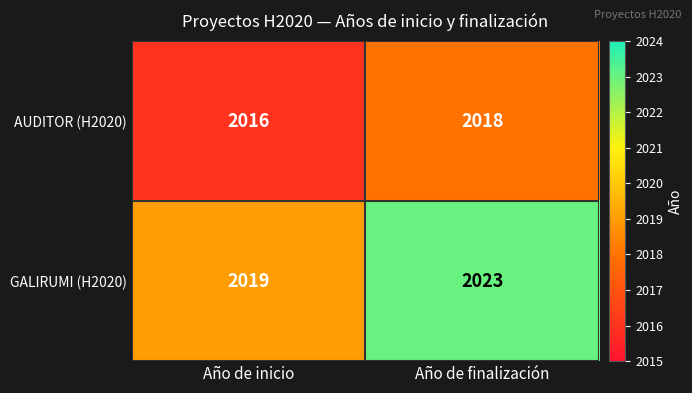

What is the sum of all AUDITOR (H2020) values?

4034